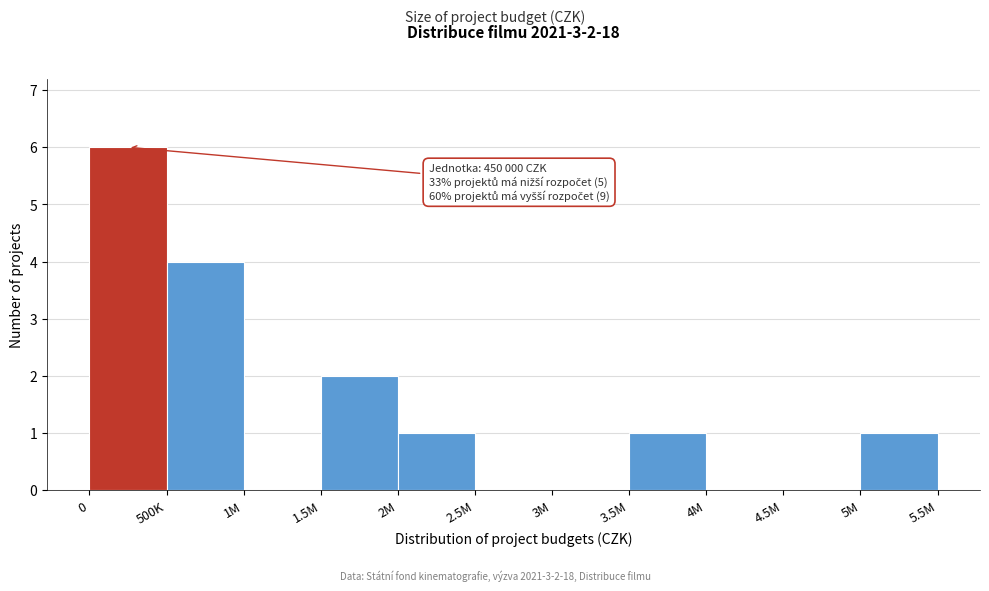

Reading right to left, what are all the values shown in this chart?

5M=1	4.5M=0	4M=0	3.5M=1	3M=0	2.5M=0	2M=1	1.5M=2	1M=0	500K=4	0=6